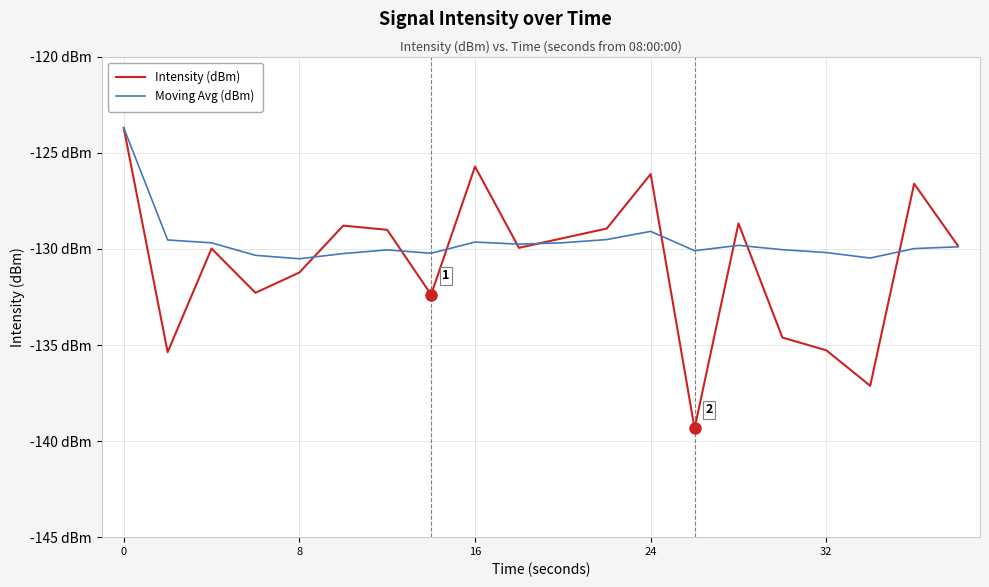

Does the chart have visible grid lines?

Yes